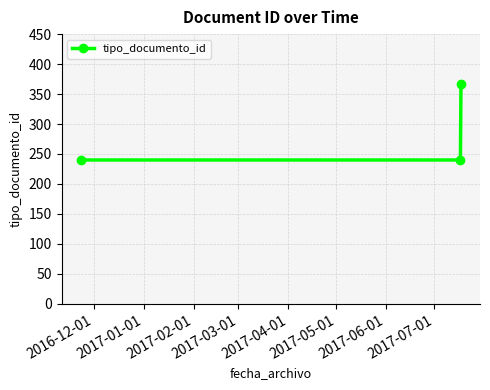

What is the smallest value displayed?

240